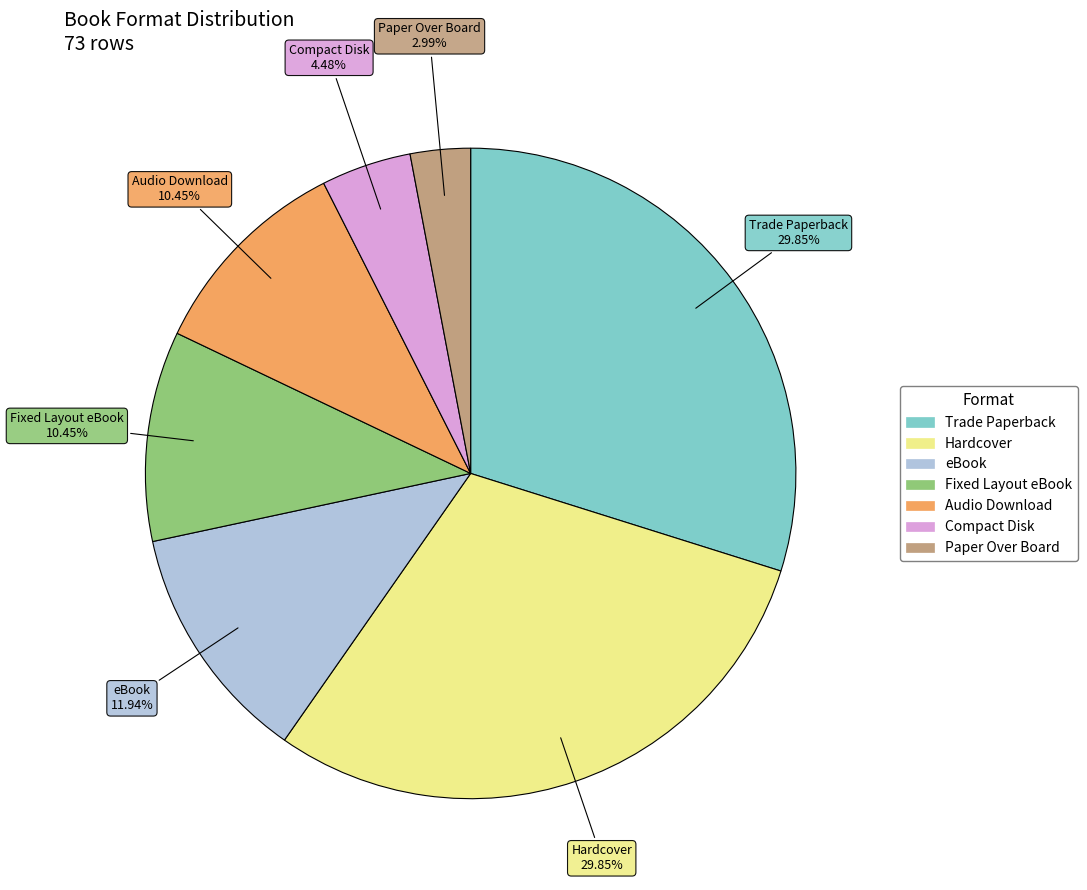

Which has a higher value, Hardcover or Compact Disk?

Hardcover